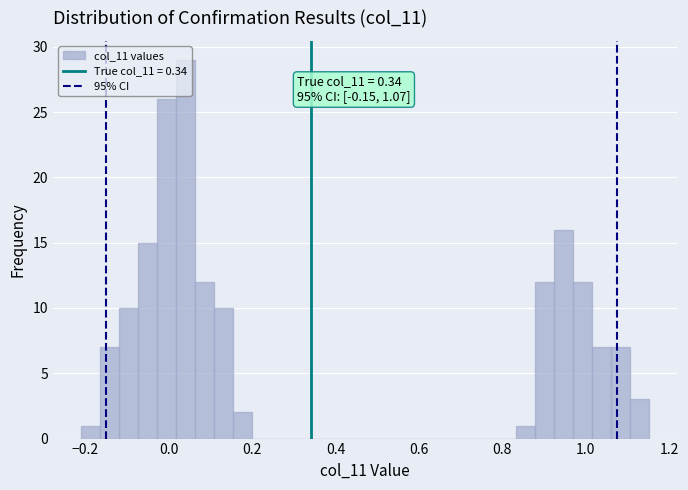

Around what value on the x-axis is the tallest bar? Give the approximate position of its centre, as read against the axis.

0.04